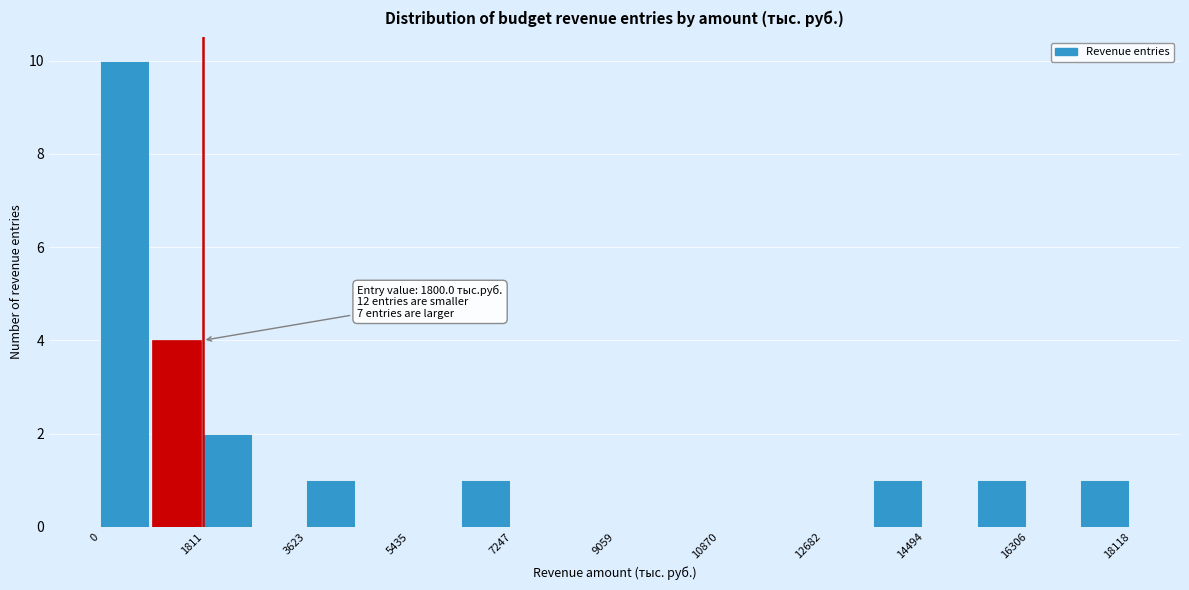

Which range on the x-axis has the tallest bar?

0 to 1000